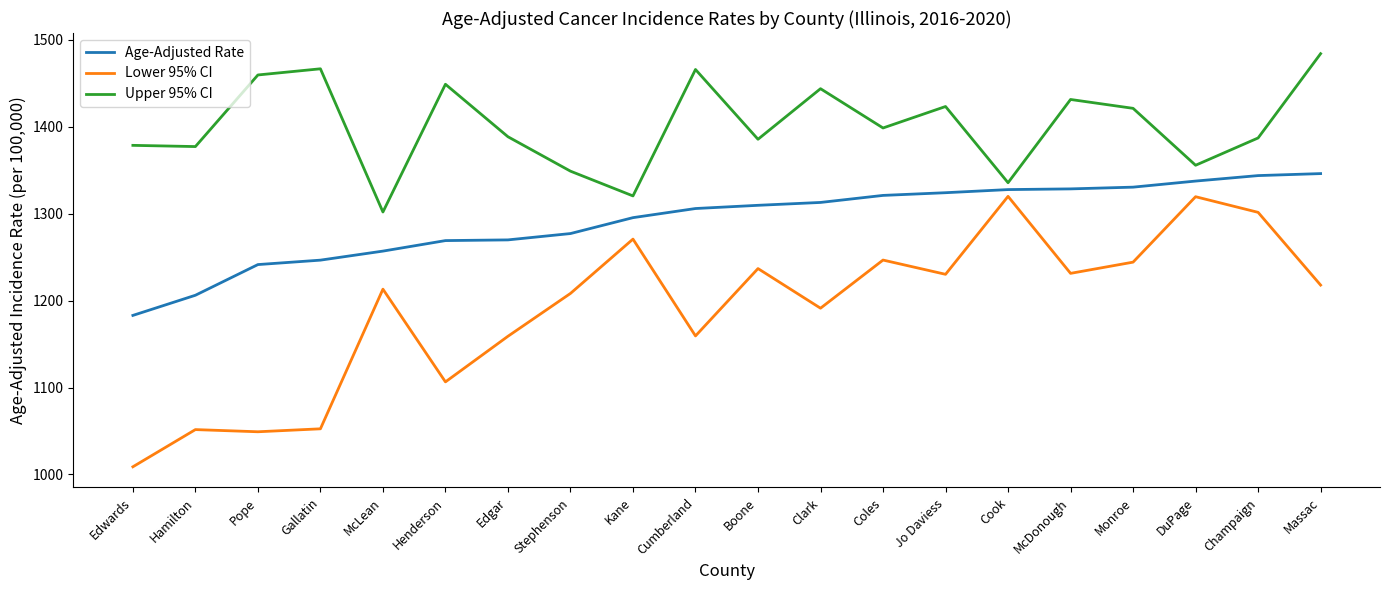

What is the sum of the Lower 95% CI values at Hamilton and Clark?

2242.9